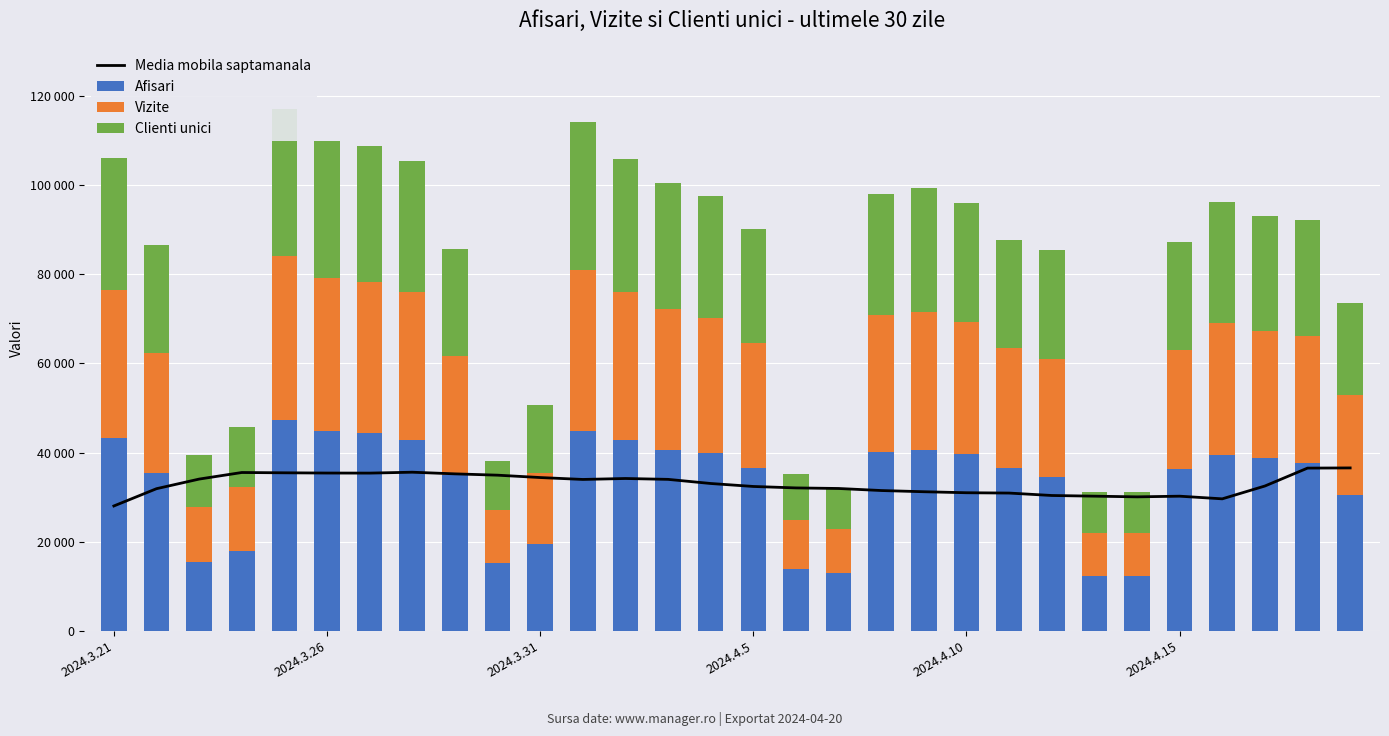

Which series has the largest total across all categories?

Afisari